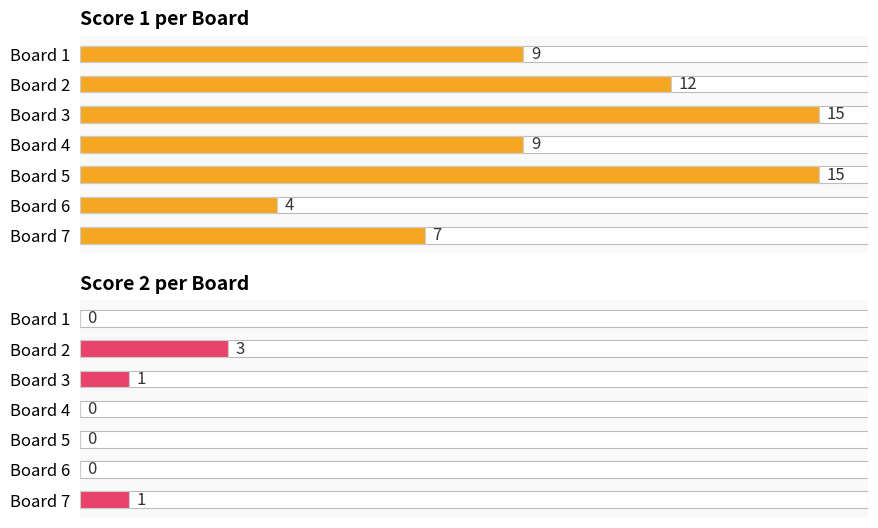

Reading left to right, what are all the values shown in this chart?

Score 1: 9	12	15	9	15	4	7
Score 2: 0	3	1	0	0	0	1